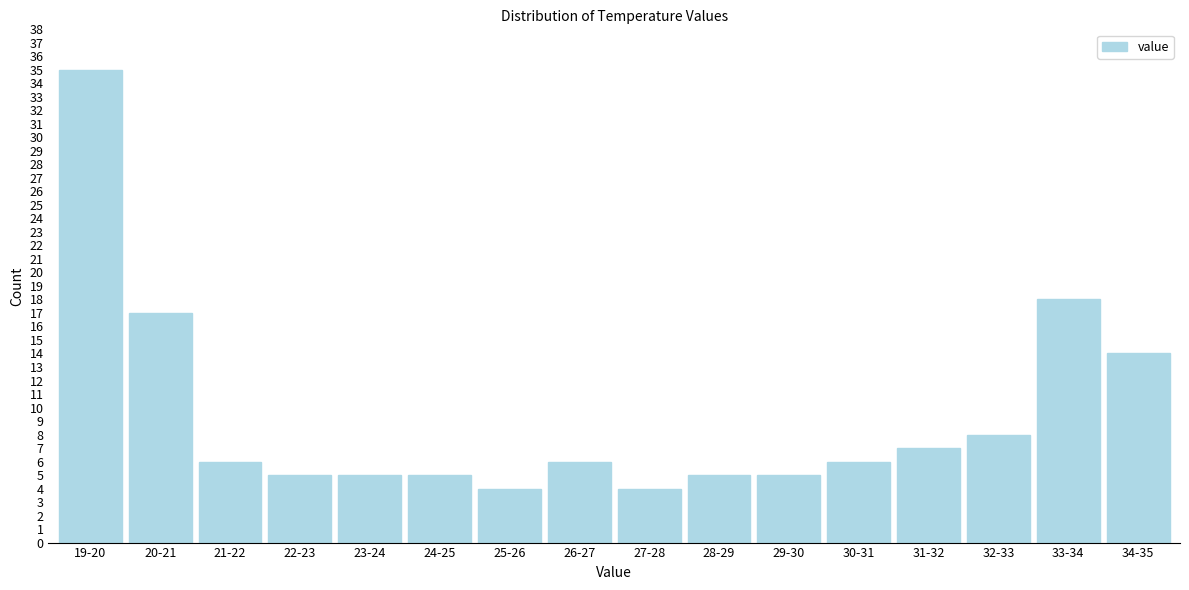

Reading left to right, transcribe all the data shown in this chart.

19-20=35	20-21=17	21-22=6	22-23=5	23-24=5	24-25=5	25-26=4	26-27=6	27-28=4	28-29=5	29-30=5	30-31=6	31-32=7	32-33=8	33-34=18	34-35=14